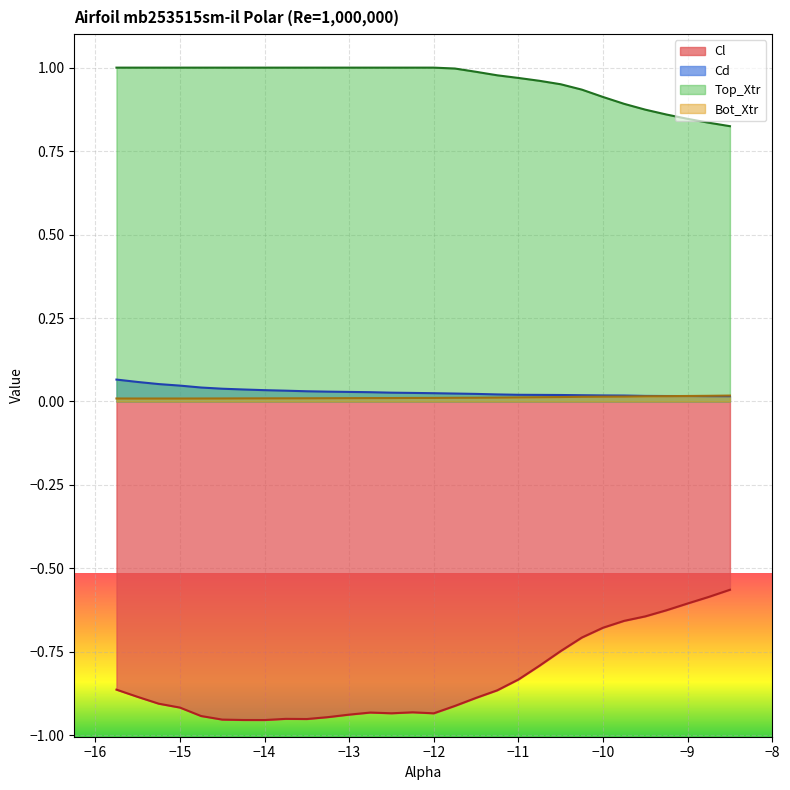

Reading left to right, extract all data points from this chart.

Cl: -0.9	-0.9	-0.9	-0.9	-0.9	-1.0	-1.0	-1.0	-1.0	-1.0	-0.9	-0.9	-0.9	-0.9	-0.9	-0.9	-0.9	-0.9	-0.9	-0.8	-0.8	-0.7	-0.7	-0.7	-0.7	-0.6	-0.6	-0.6	-0.6	-0.6
Cd: 0.1	0.1	0.1	0.0	0.0	0.0	0.0	0.0	0.0	0.0	0.0	0.0	0.0	0.0	0.0	0.0	0.0	0.0	0.0	0.0	0.0	0.0	0.0	0.0	0.0	0.0	0.0	0.0	0.0	0.0
Top_Xtr: 1.0	1.0	1.0	1.0	1.0	1.0	1.0	1.0	1.0	1.0	1.0	1.0	1.0	1.0	1.0	1.0	1.0	1.0	1.0	1.0	1.0	1.0	0.9	0.9	0.9	0.9	0.9	0.8	0.8	0.8
Bot_Xtr: 0.0	0.0	0.0	0.0	0.0	0.0	0.0	0.0	0.0	0.0	0.0	0.0	0.0	0.0	0.0	0.0	0.0	0.0	0.0	0.0	0.0	0.0	0.0	0.0	0.0	0.0	0.0	0.0	0.0	0.0